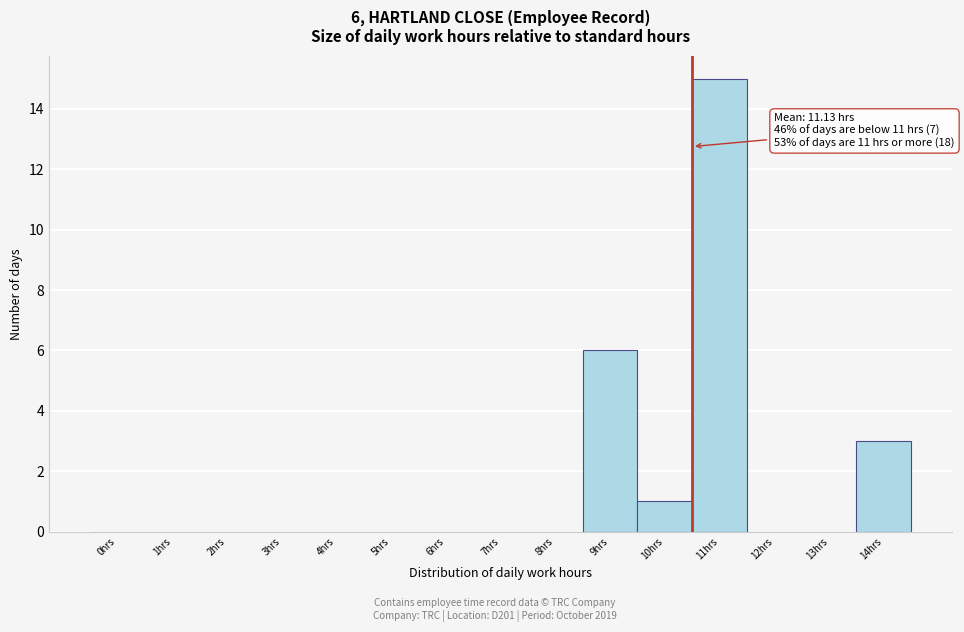

Reading right to left, what are all the values shown in this chart?

14hrs=3	13hrs=0	12hrs=0	11hrs=15	10hrs=1	9hrs=6	8hrs=0	7hrs=0	6hrs=0	5hrs=0	4hrs=0	3hrs=0	2hrs=0	1hrs=0	0hrs=0